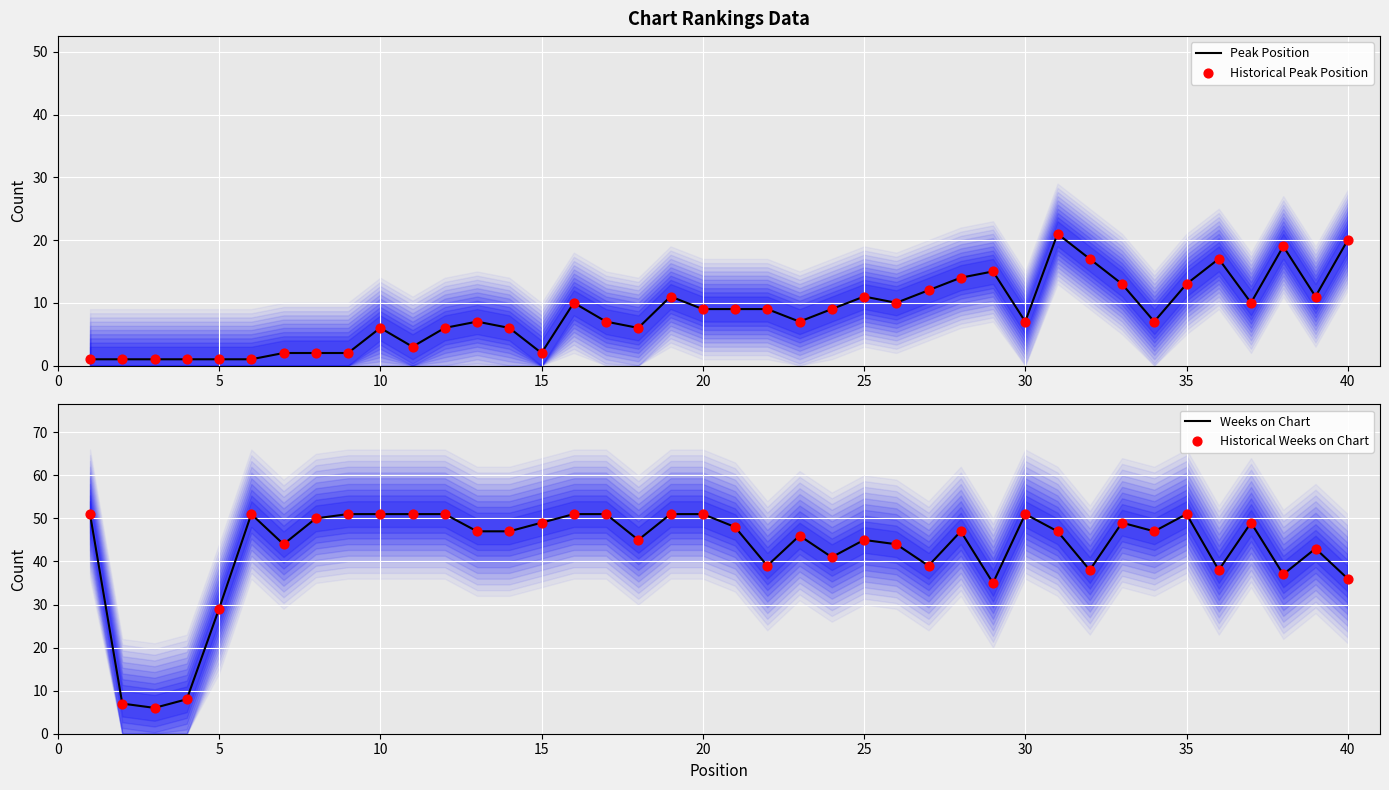

Which series contains the lowest Y value?

Peak Position